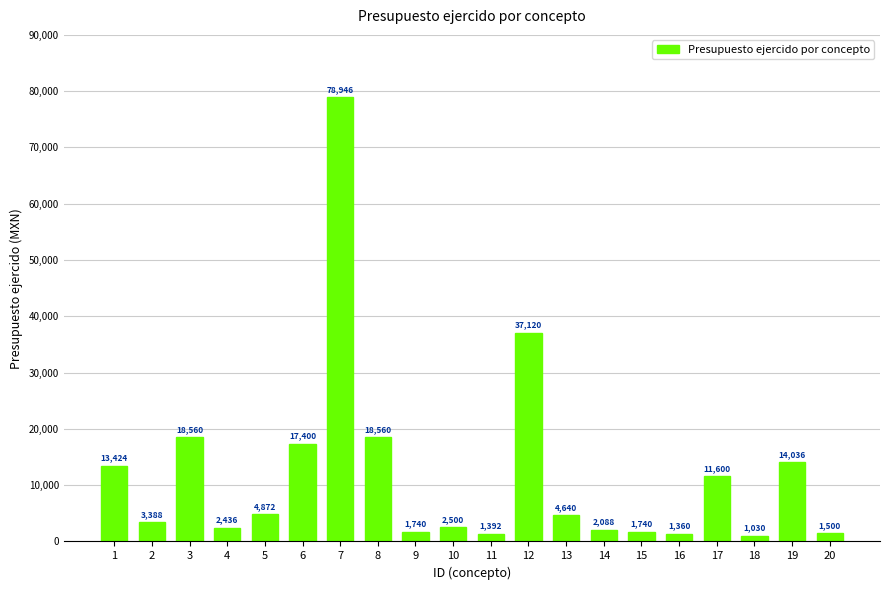

At which label does the data first exceed 4640?

1